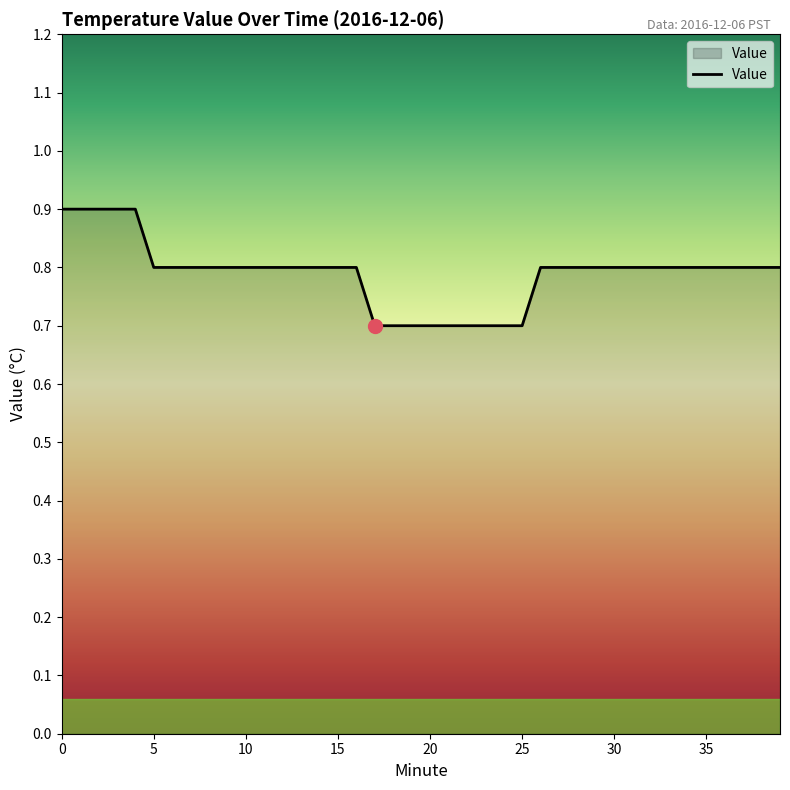

What is the smallest value displayed?

0.7